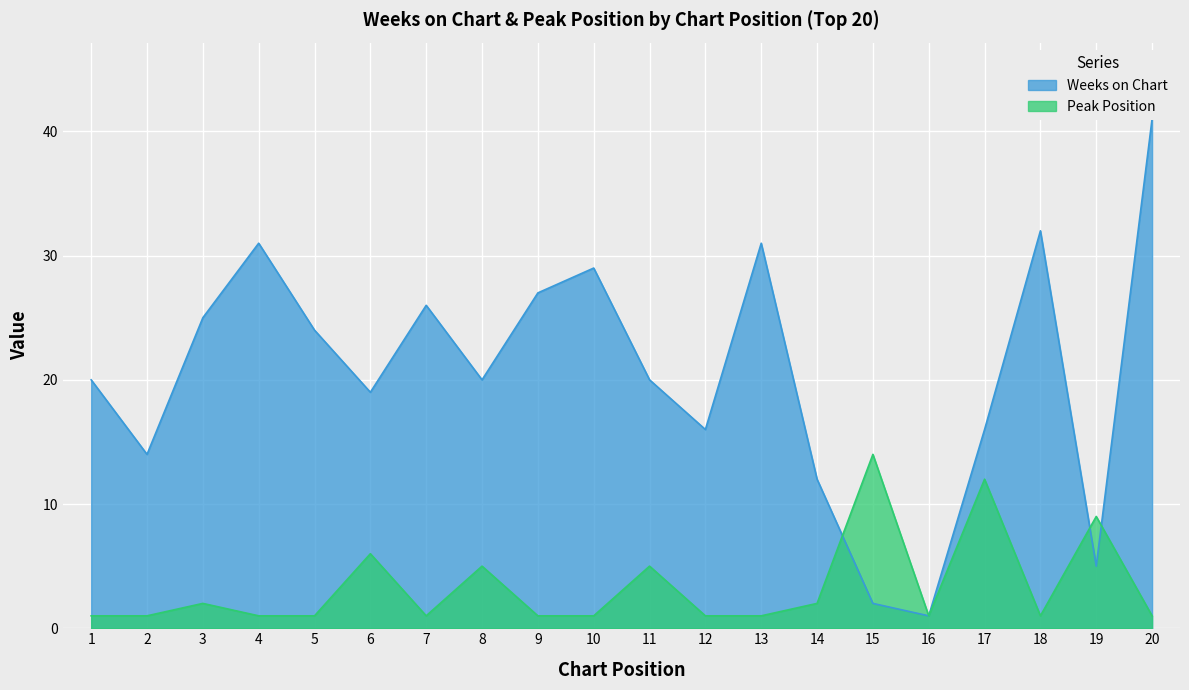

What is the value of the Peak Position point at the 18th from the left?

1